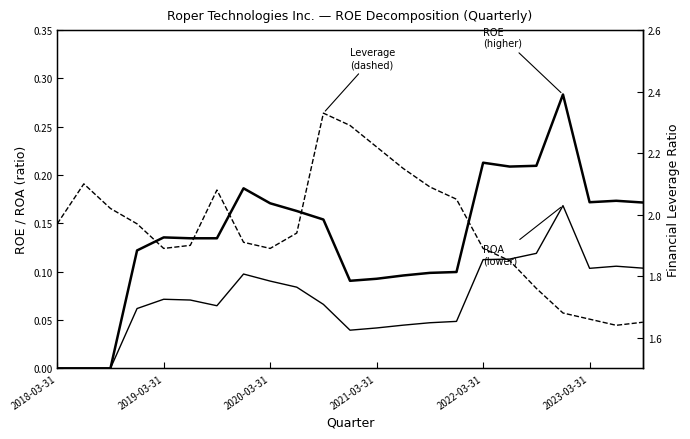

At which category is the sum across all series the highest?

10